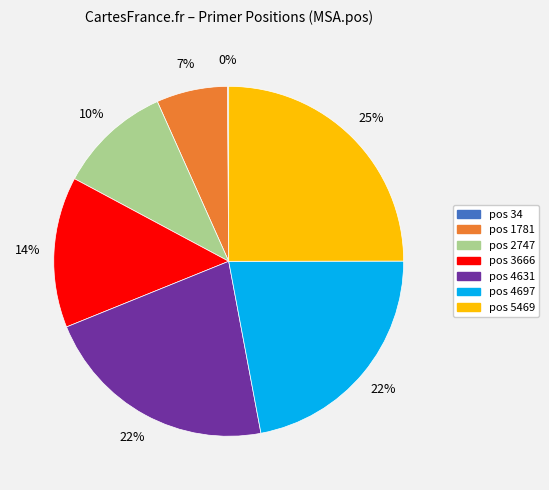

To the nearest percent, what is the difference between the largest and smallest slice percentages?

25%